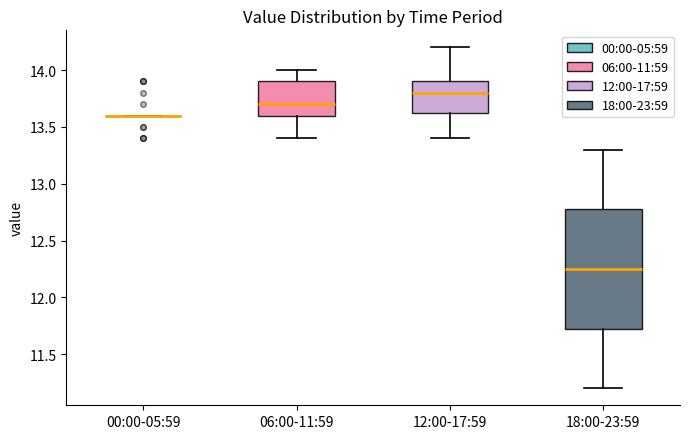

Where does the lower whisker of the box for 06:00-11:59 end on the y-axis? The values are not printed on the chart, so give them approximately, as read against the axis.

13.40